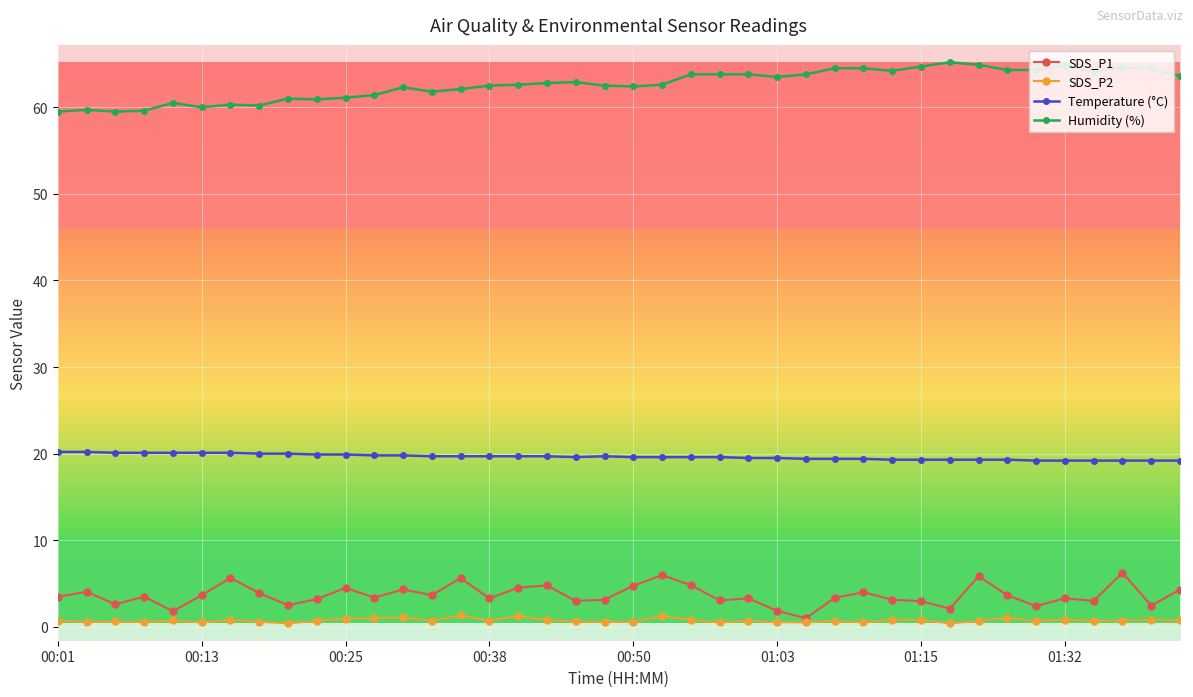

Count the Temperature (°C) values in the range 19 to 20.

33